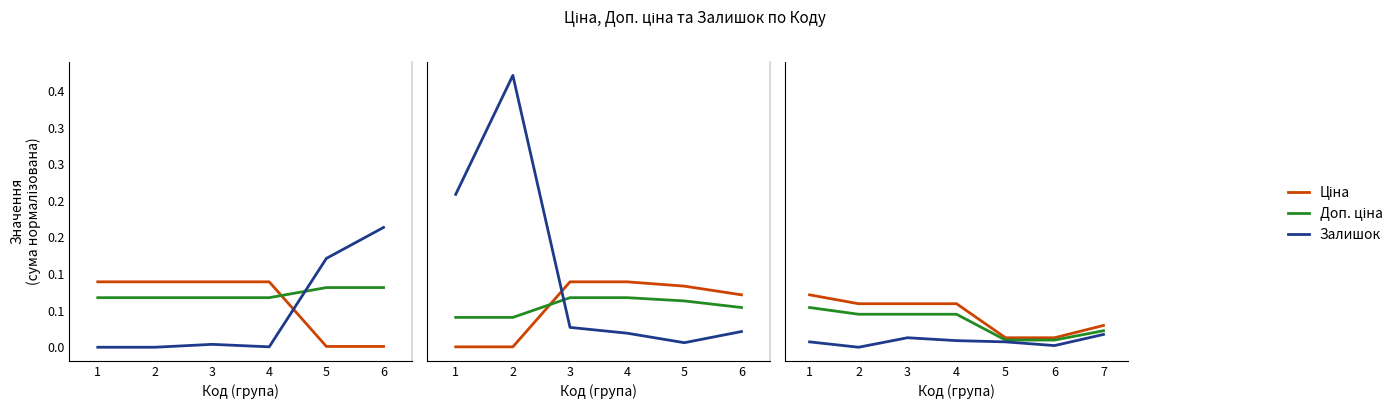

At which category does Залишок reach its first local valley?

4